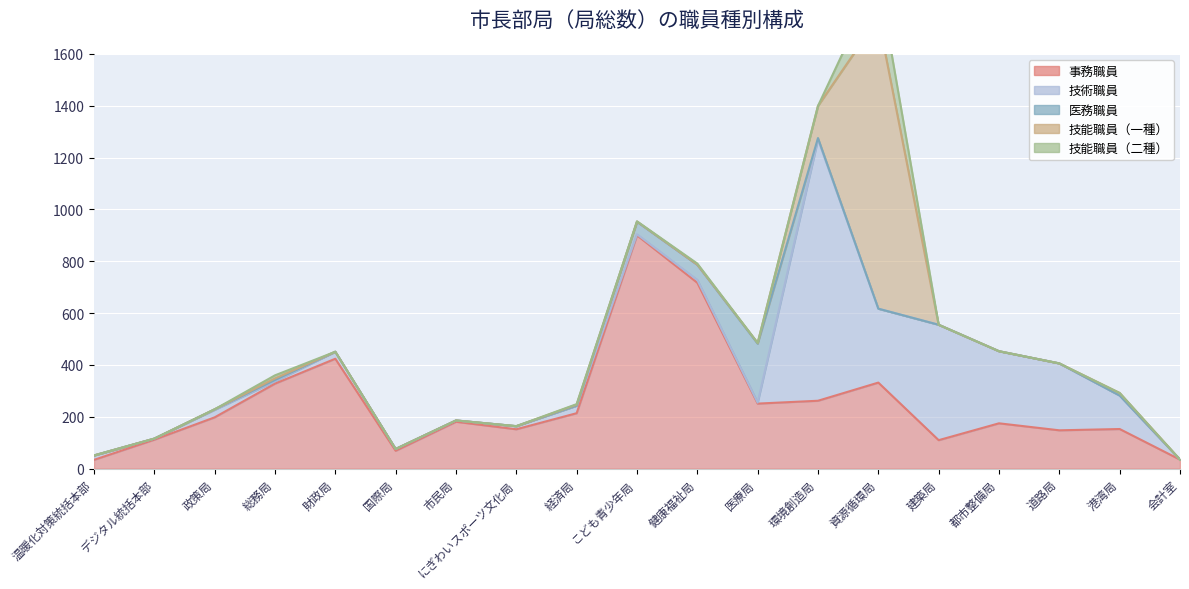

What is the label of the 13th point from the right?

市民局